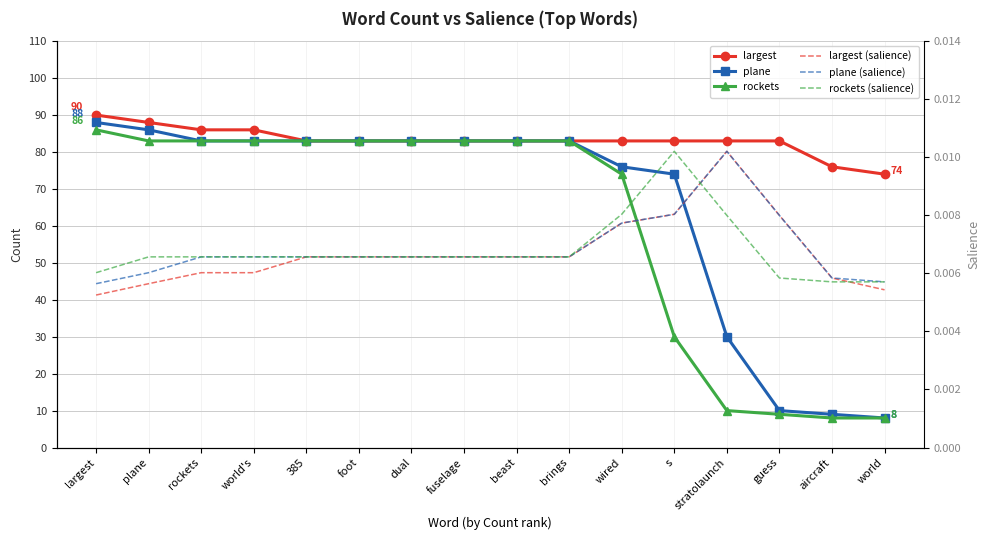

What position from the right is beast?

8